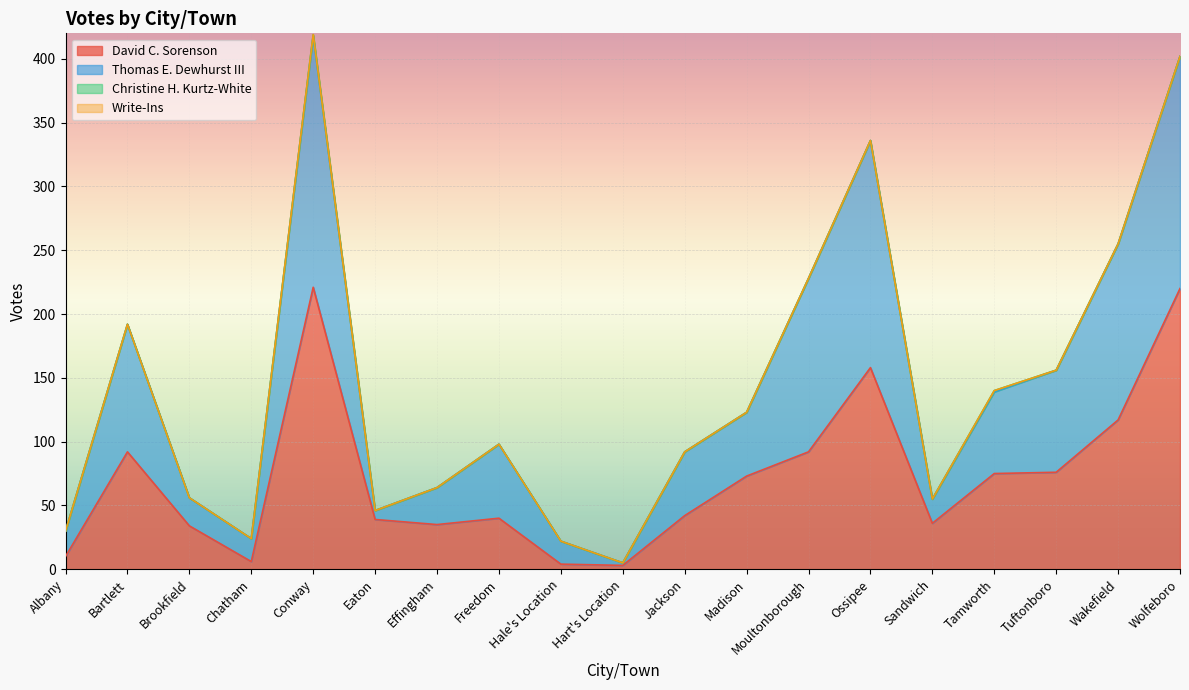

What is the difference between the maximum and second lowest values in the David C. Sorenson series?

217